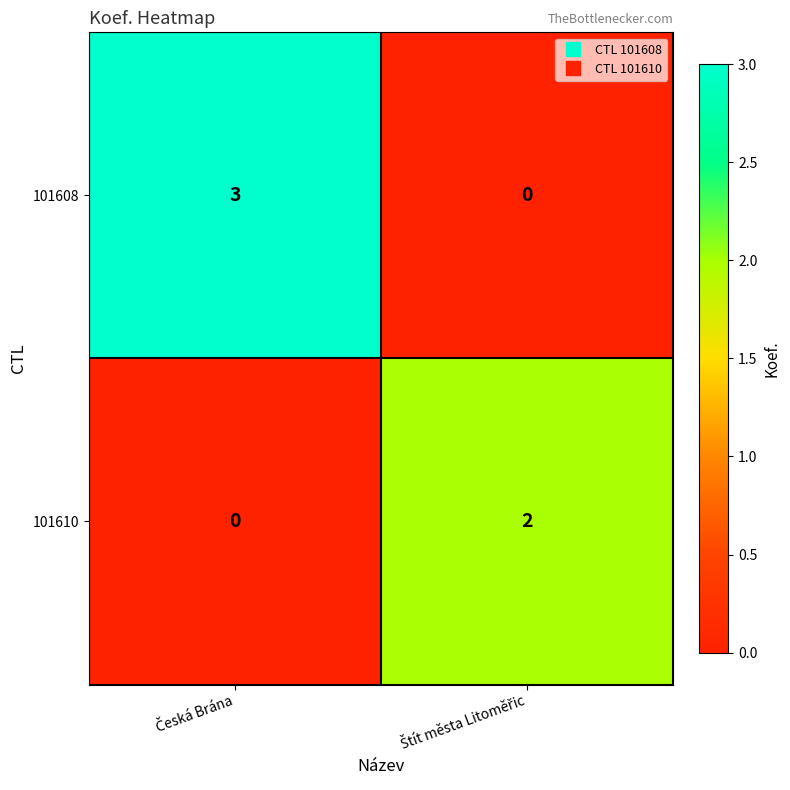

Reading left to right, extract all data points from this chart.

101608: 3	0
101610: 0	2